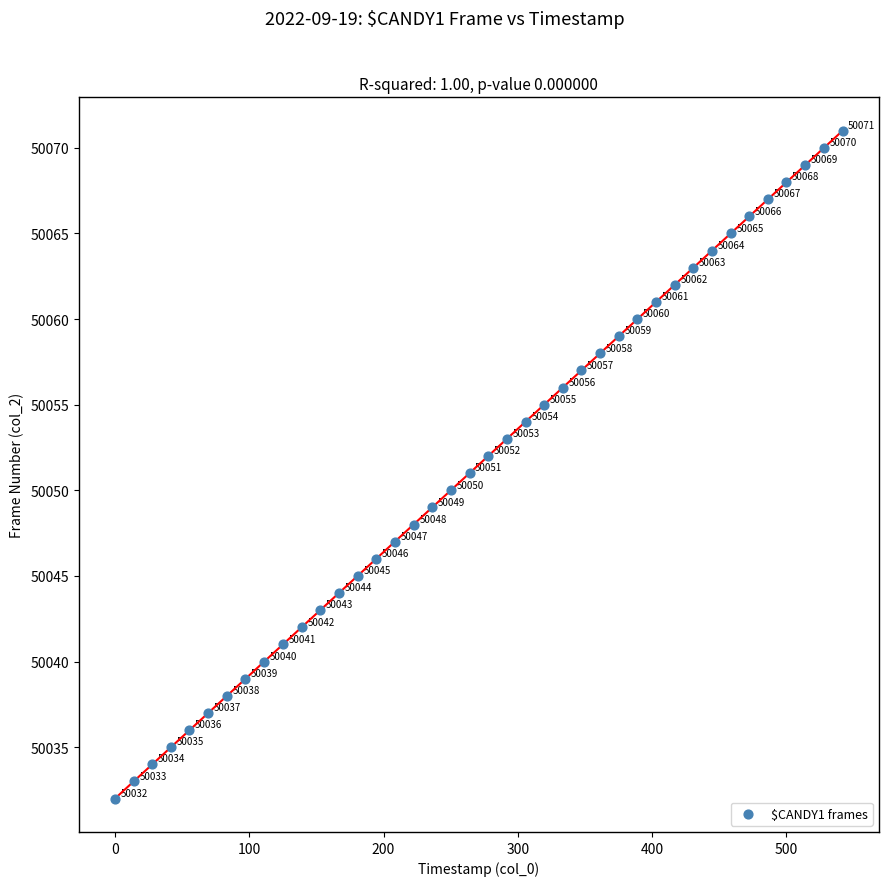

What is the range of Y values (max minus min)?

39